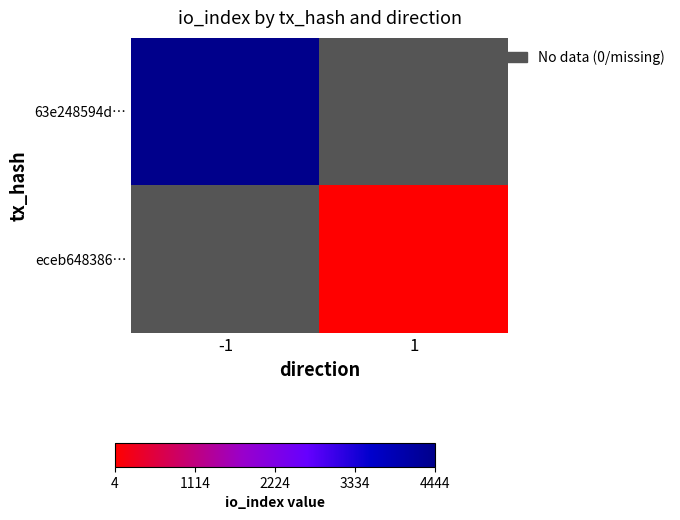

What is the lowest value of the 63e248594d… series?

4444.0